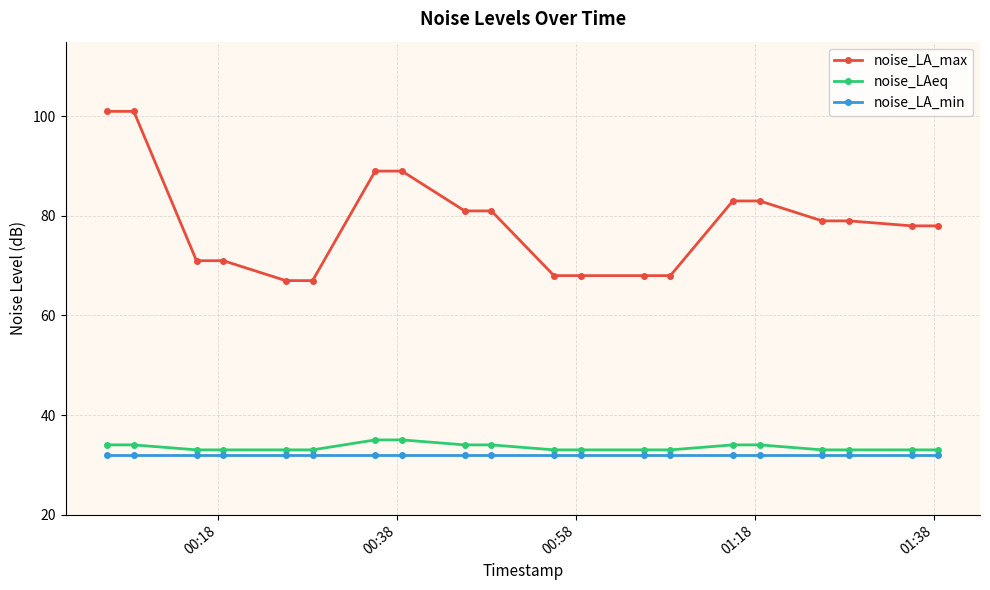

What is the value of the noise_LA_max point at the 20th from the left?

78